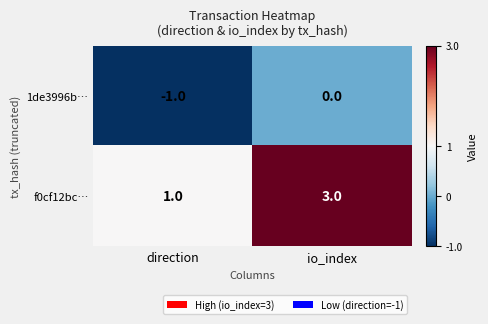

Which series has the largest range (max minus min)?

f0cf12bc…